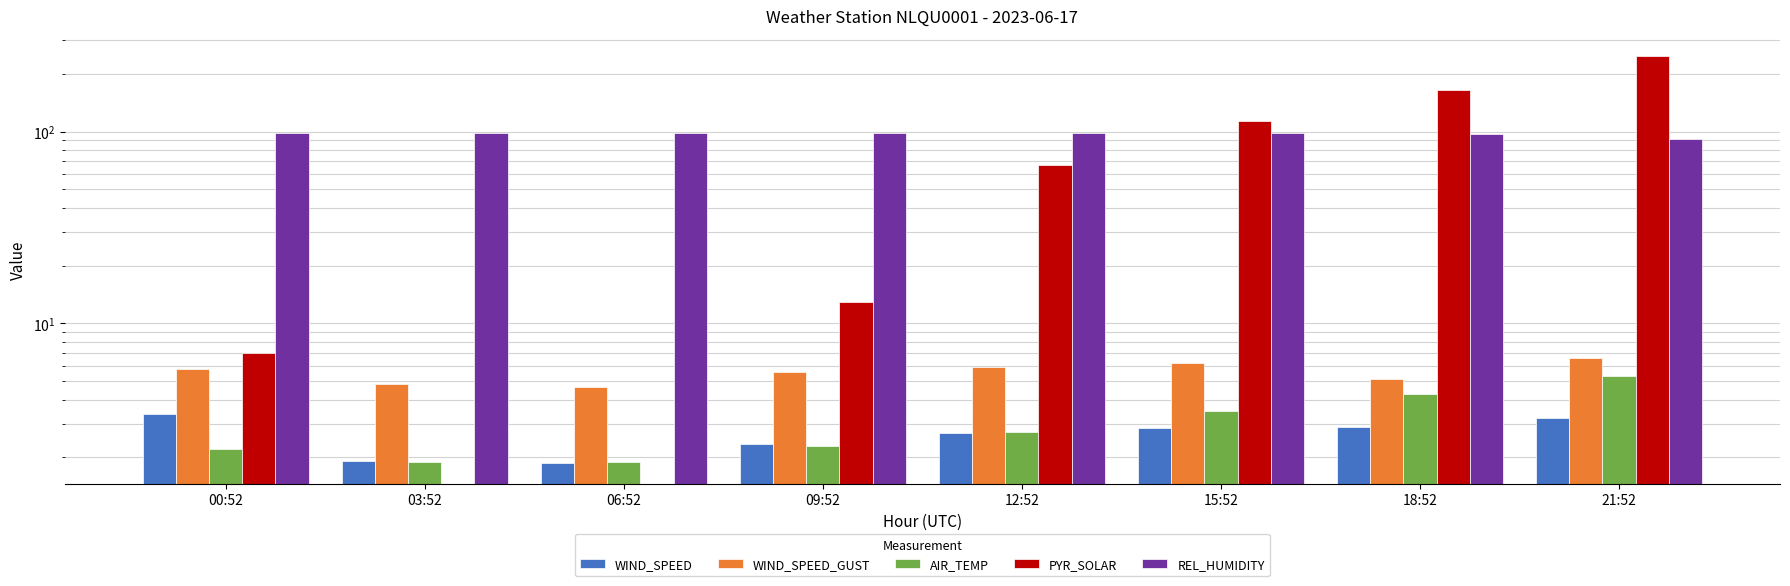

Reading left to right, what are all the values shown in this chart?

WIND_SPEED: 00:52=3.4	03:52=1.9	06:52=1.9	09:52=2.4	12:52=2.7	15:52=2.9	18:52=2.9	21:52=3.2
WIND_SPEED_GUST: 00:52=5.8	03:52=4.8	06:52=4.7	09:52=5.6	12:52=5.9	15:52=6.2	18:52=5.1	21:52=6.6
AIR_TEMP: 00:52=2.2	03:52=1.9	06:52=1.9	09:52=2.3	12:52=2.7	15:52=3.5	18:52=4.3	21:52=5.3
PYR_SOLAR: 00:52=7.0	03:52=0.0	06:52=0.0	09:52=13.0	12:52=67.0	15:52=114.0	18:52=165.0	21:52=247.0
REL_HUMIDITY: 00:52=98.0	03:52=99.0	06:52=99.0	09:52=99.0	12:52=98.0	15:52=98.0	18:52=97.0	21:52=92.0